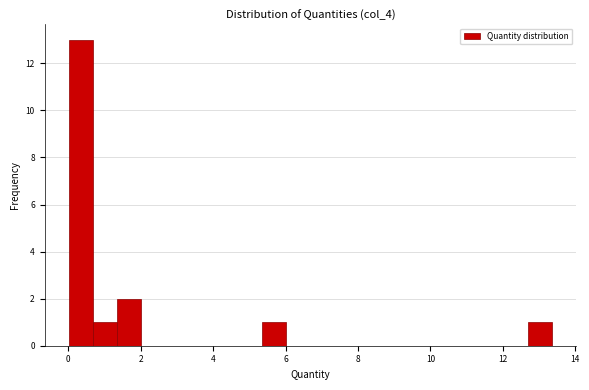

Around what value on the x-axis is the tallest bar? Give the approximate position of its centre, as read against the axis.

0.4